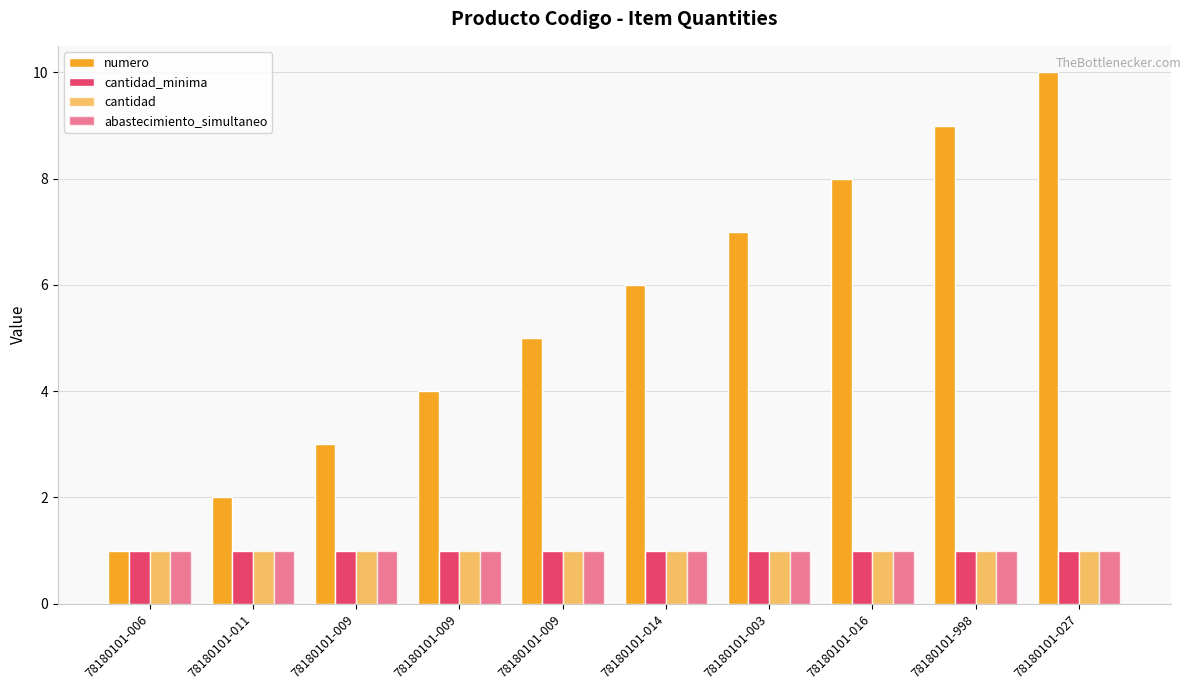

Rank the series by their maximum value, from highest to lowest.

numero, cantidad_minima, cantidad, abastecimiento_simultaneo